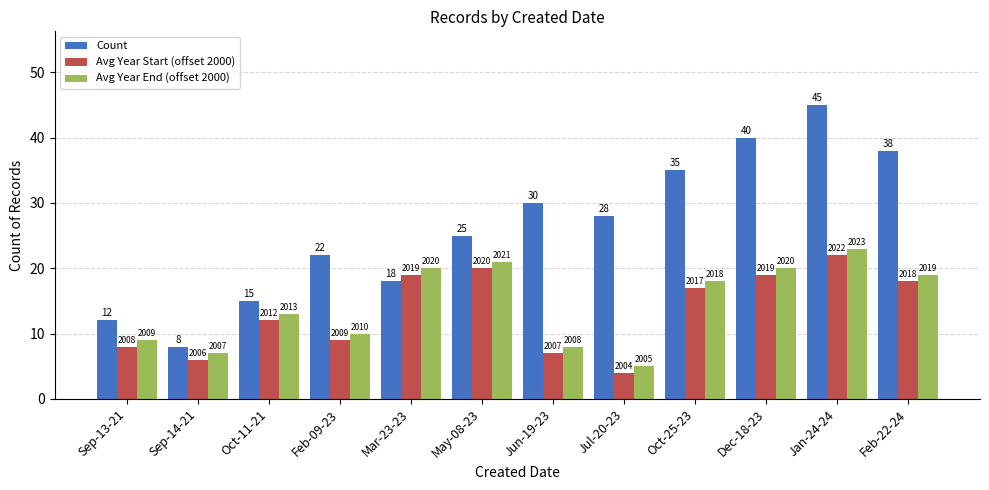

Are the bars horizontal?

No